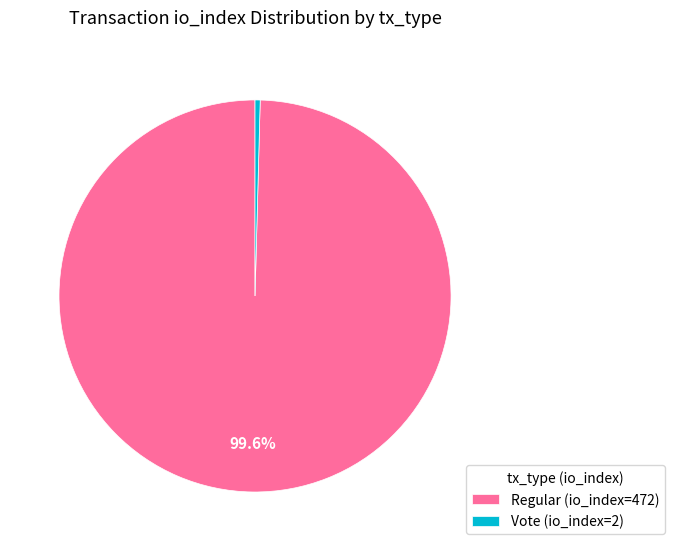

What is the largest slice in the pie chart?

Regular (io_index=472)